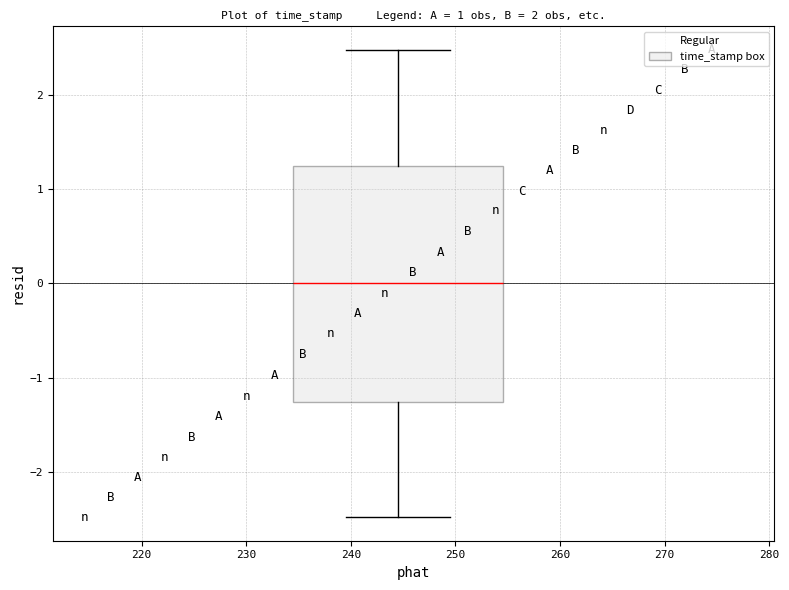

Where does the upper whisker of the box end on the y-axis? The values are not printed on the chart, so give them approximately, as read against the axis.

2.5